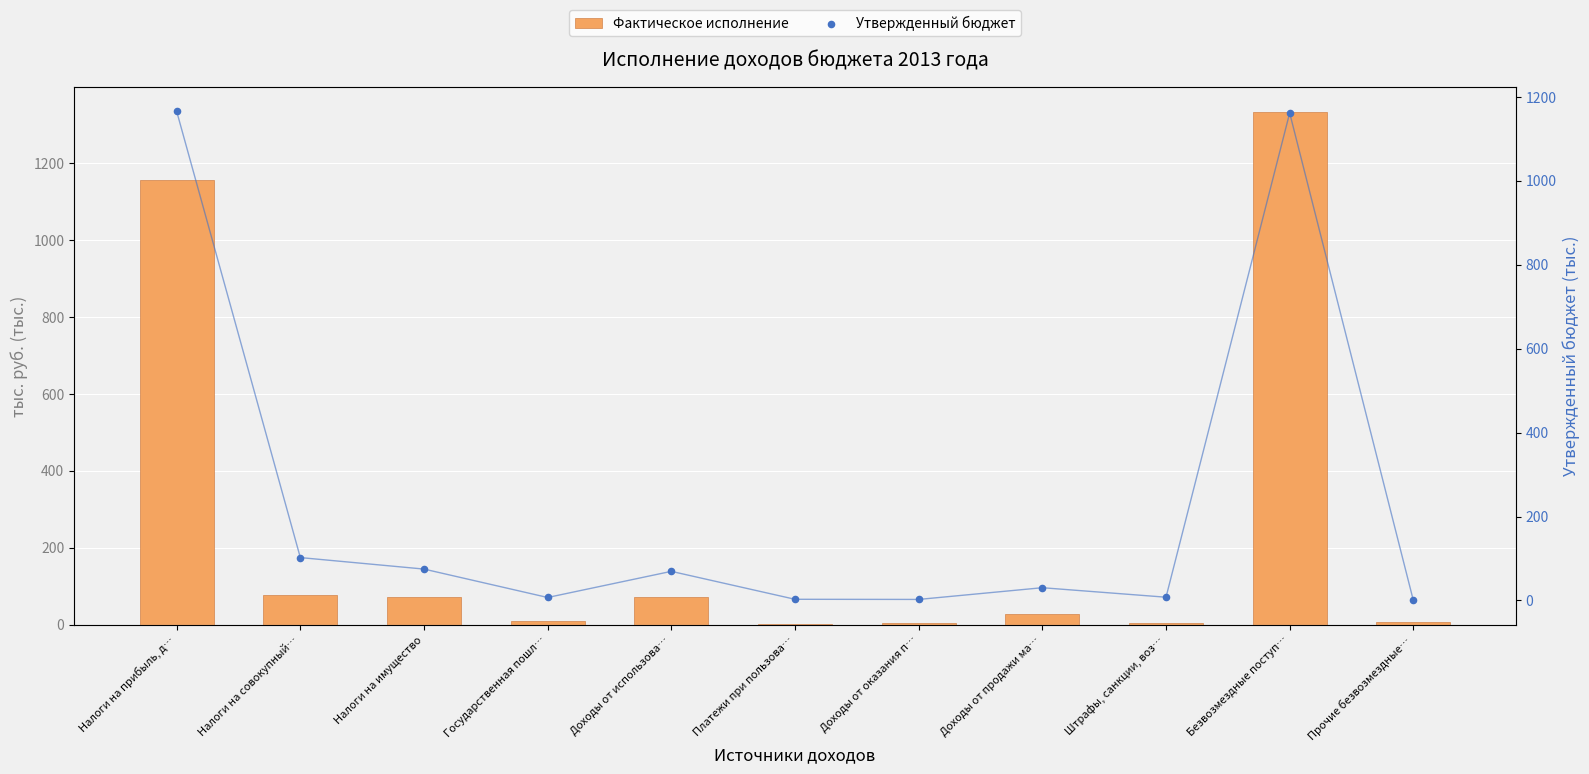

What are all the series names shown in the legend?

Фактическое исполнение, Утвержденный бюджет